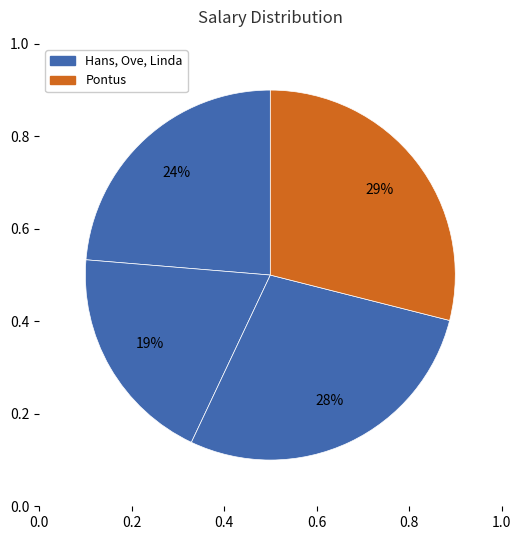

To the nearest percent, what is the combined percentage of Hans and Ove?

43%